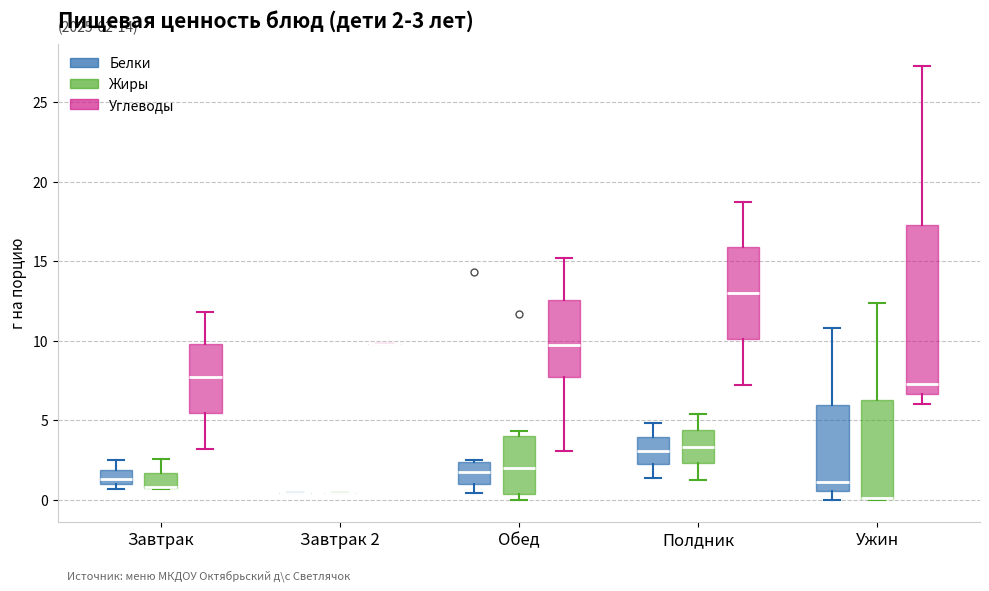

Comparing the boxes themselves (not the whiskers), which one is the tallest?

Ужин (Углеводы)